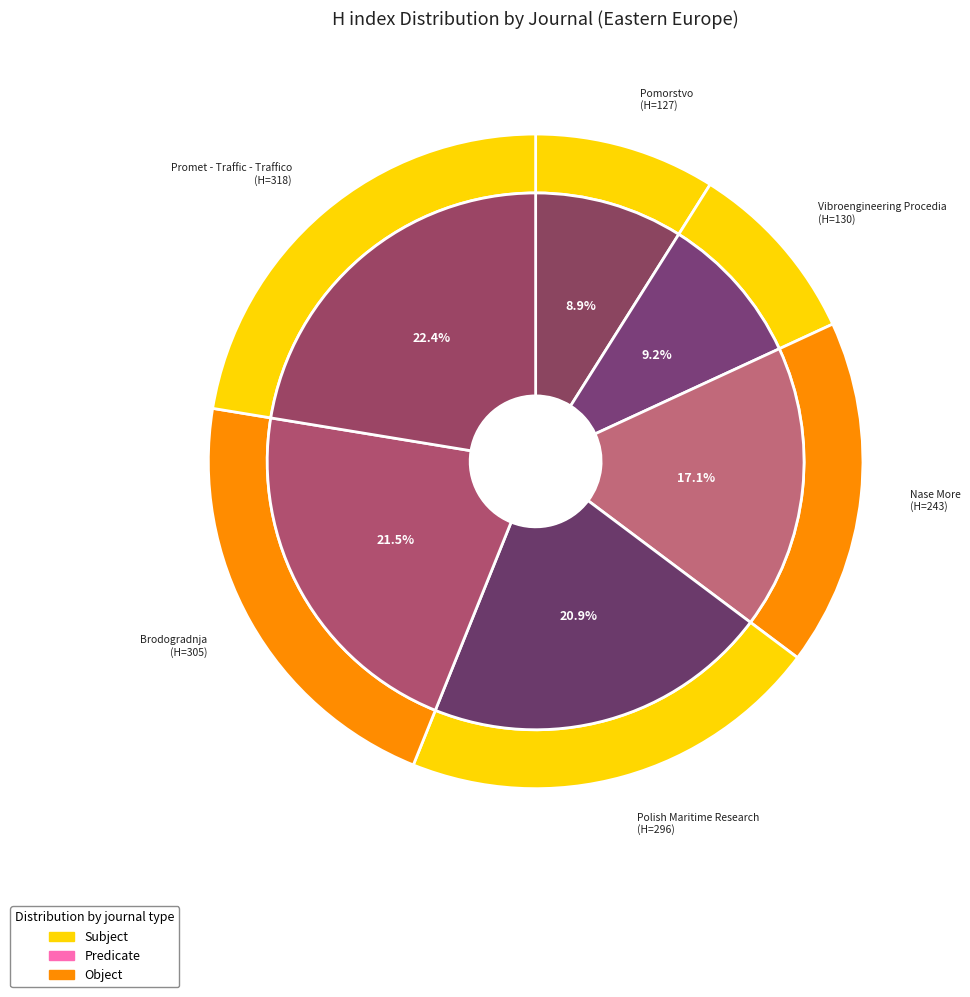

What is the ratio of the value at Polish Maritime Research to the value at Nase More?

1.2